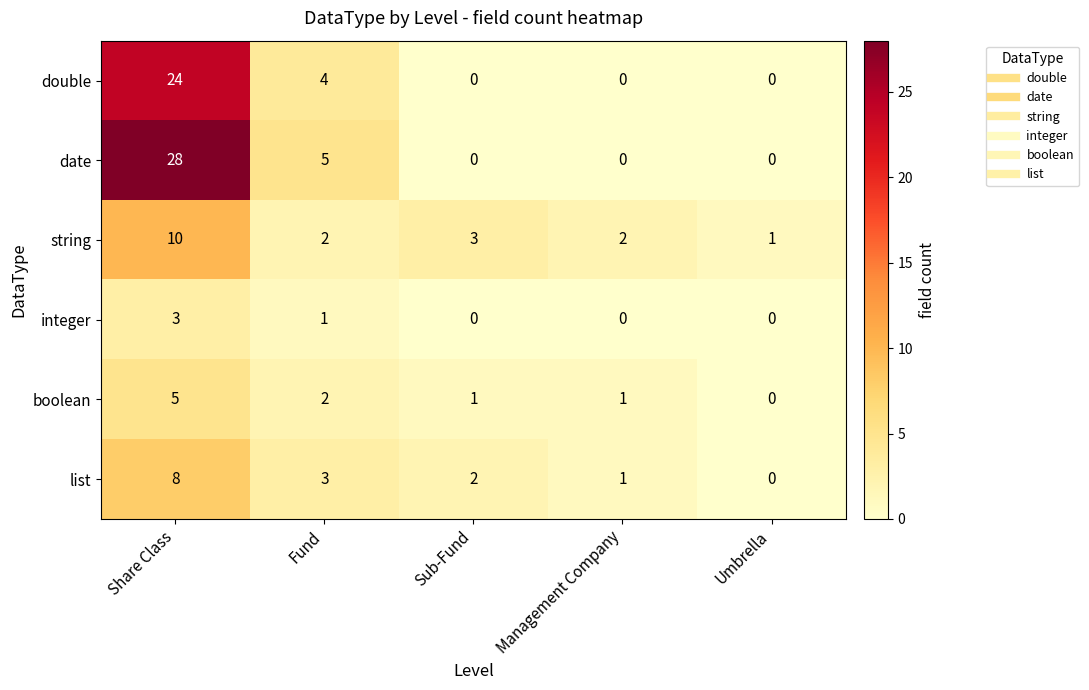

Where does the boolean series first go above 1?

Share Class